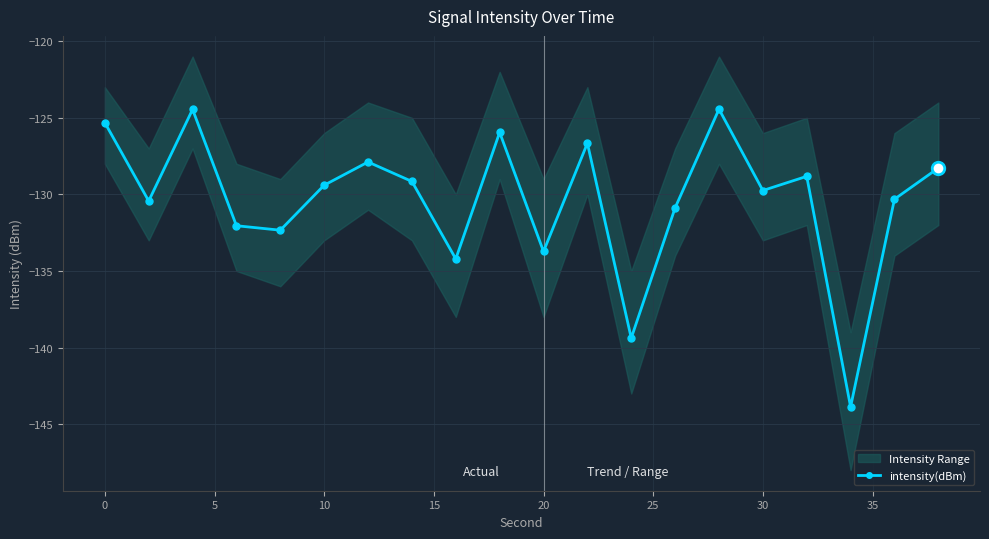

What is the approximate value at 11?

-126.7